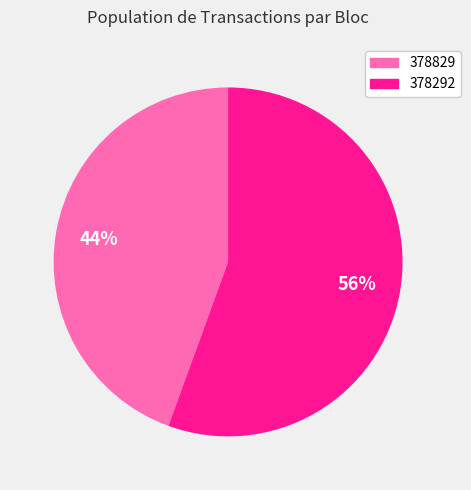

How many segments does this pie chart have?

2